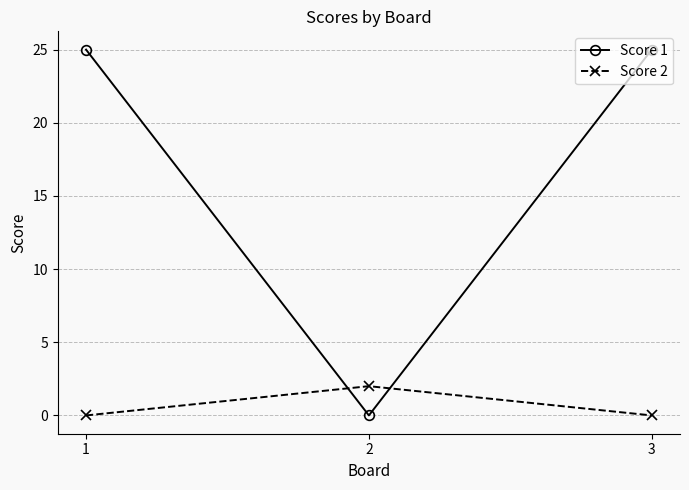

The value of Score 1 at 3 is 25. True or false?

True